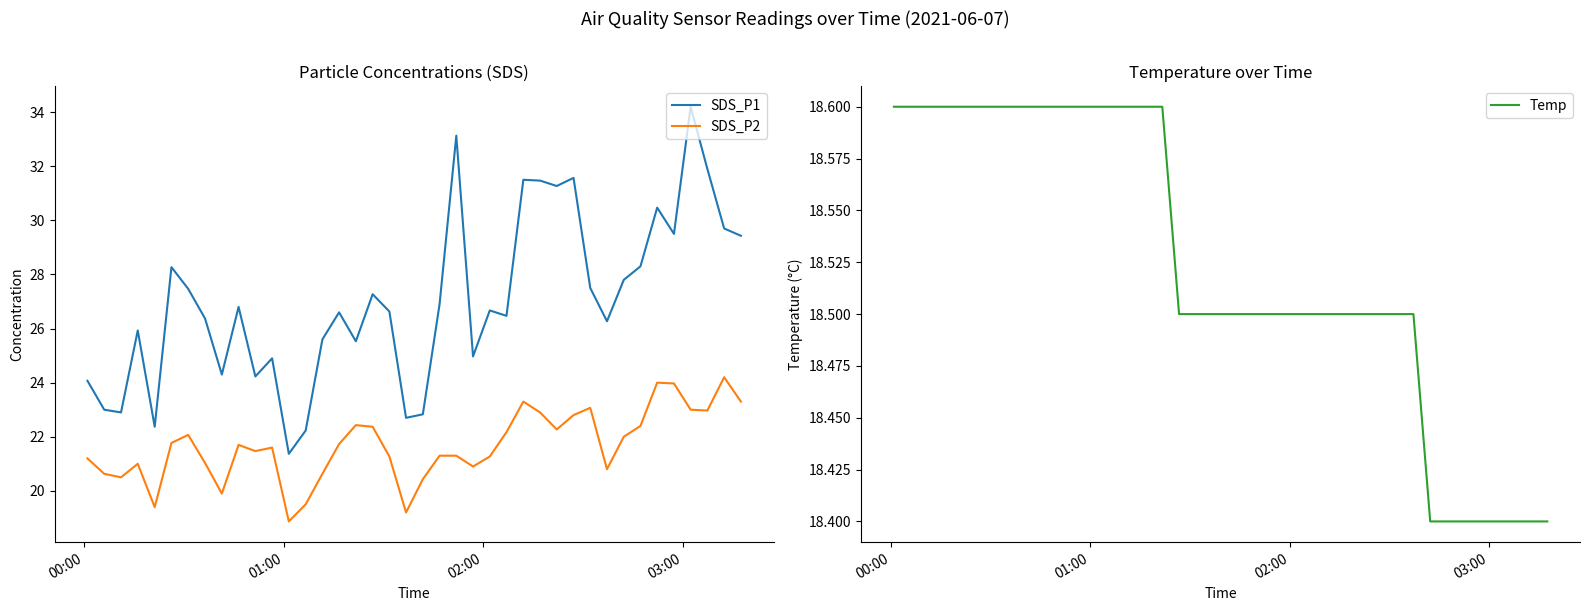

Does the chart have visible grid lines?

No